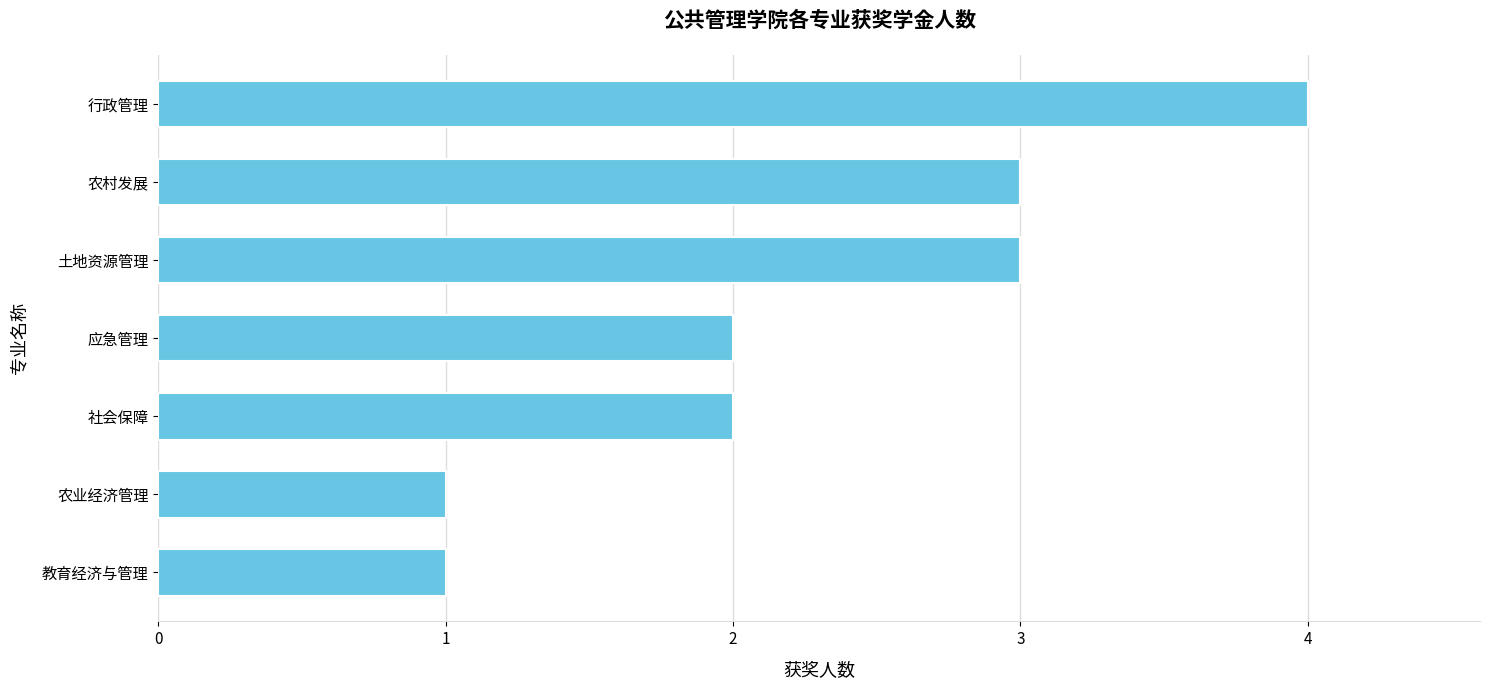

Are the bars grouped side by side (vs. stacked)?

No